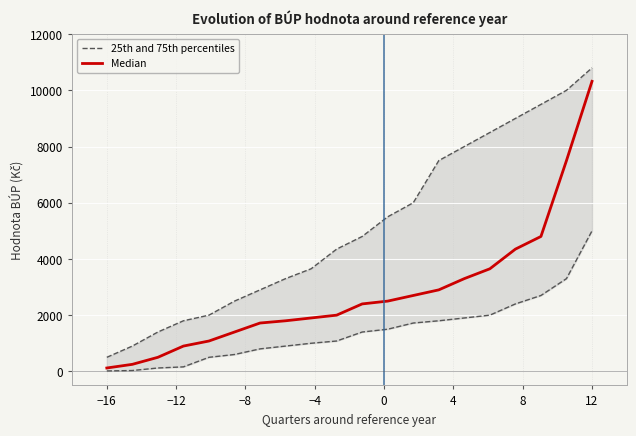

At which category is the sum across all series the highest?

12